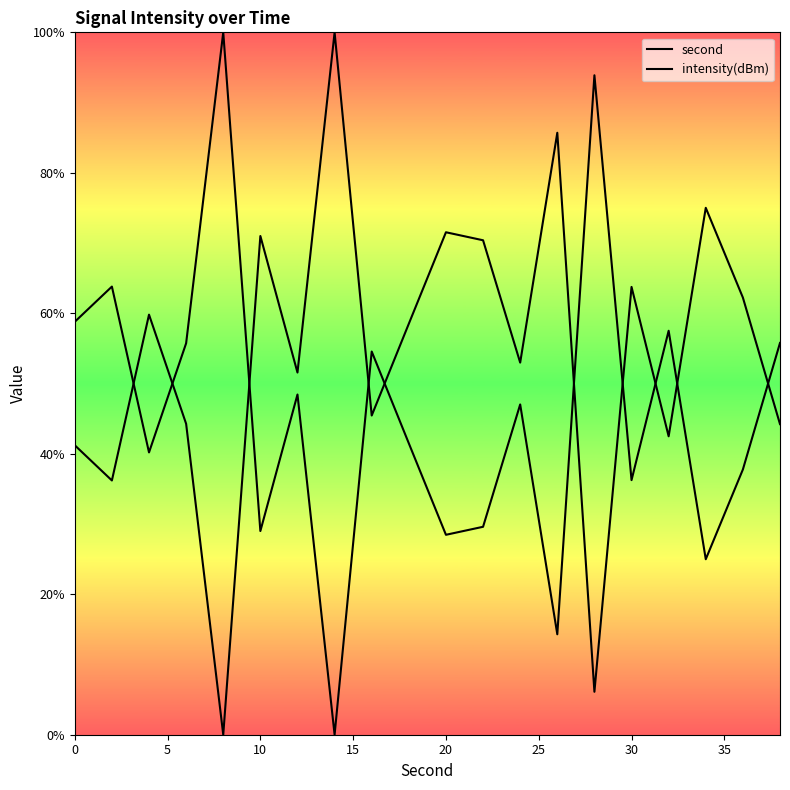

How many lines are shown in the chart?

2